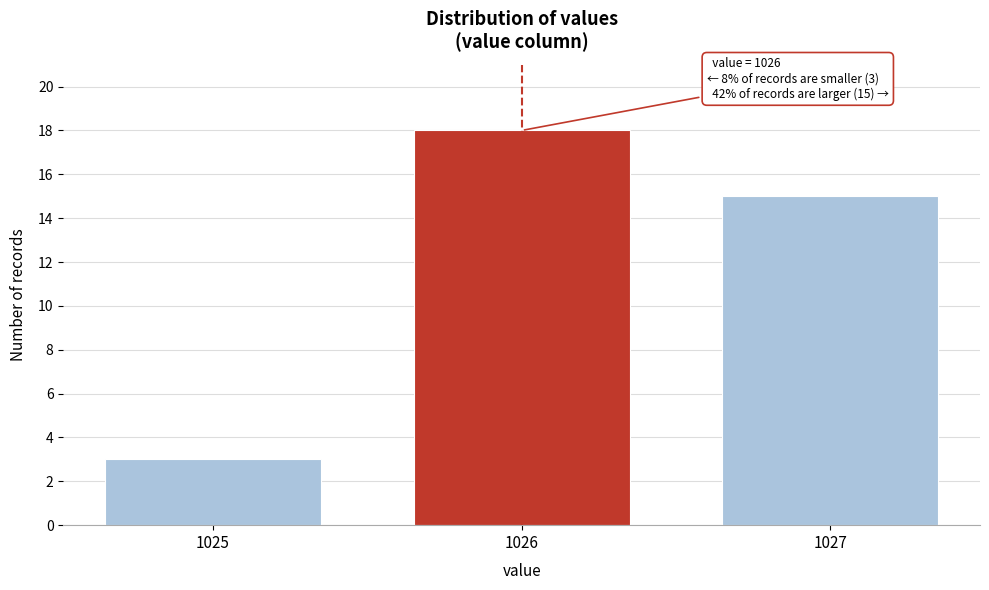

Reading left to right, transcribe all the data shown in this chart.

1025=3	1026=18	1027=15